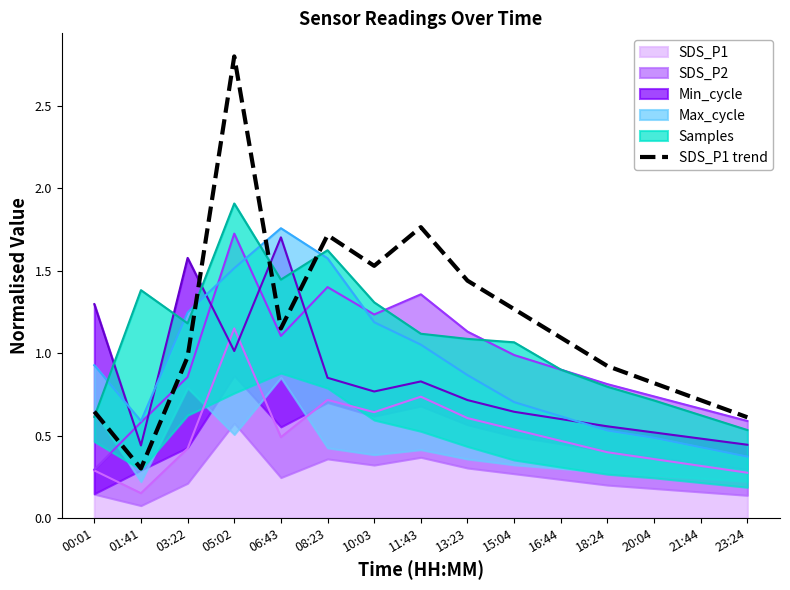

The SDS_P1 series shows 0.2 at 08:23. True or false?

False